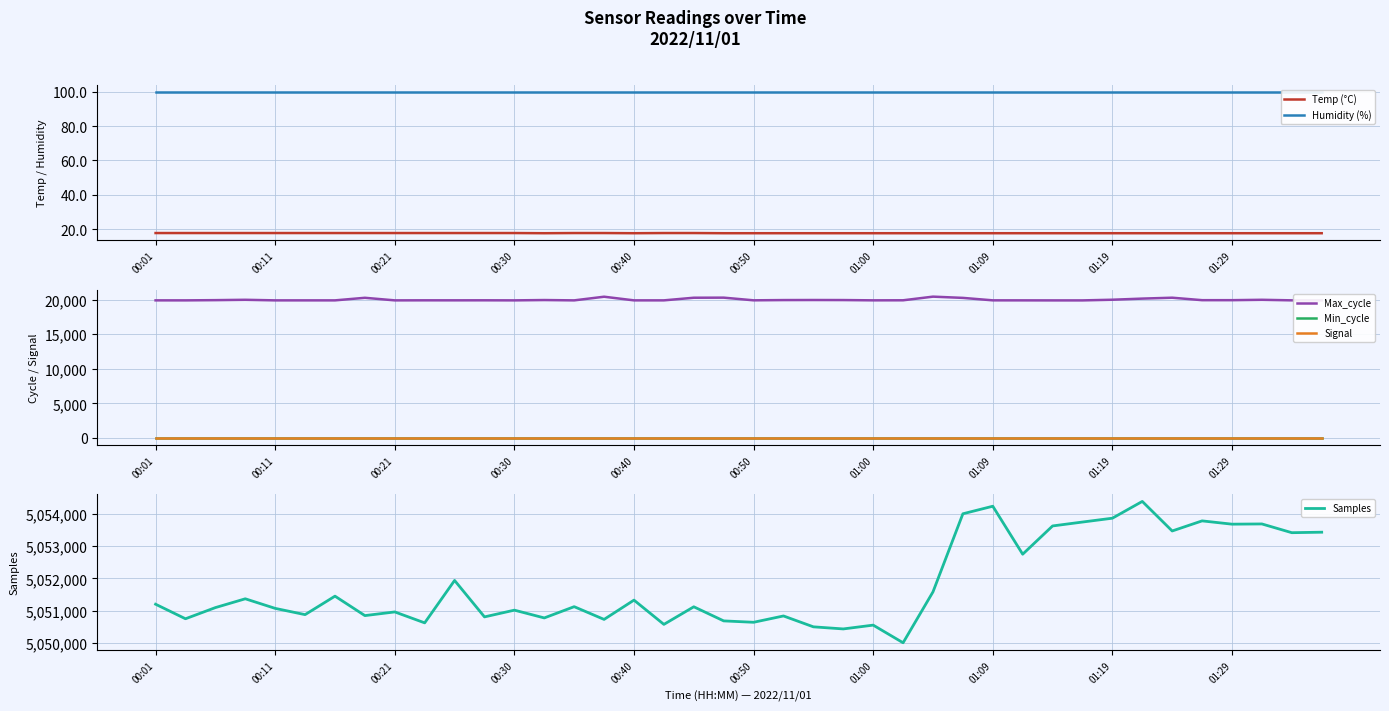

In Max_cycle, how many points are lower than both neighbors (excluding endpoints)?

8